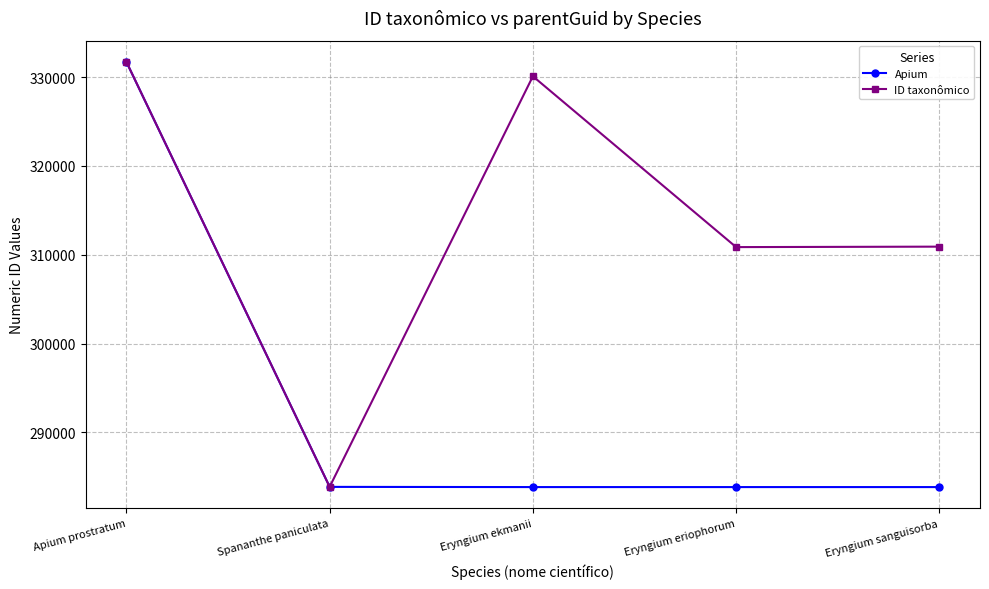

What is the value of the ID taxonômico point at the 4th from the left?

310860